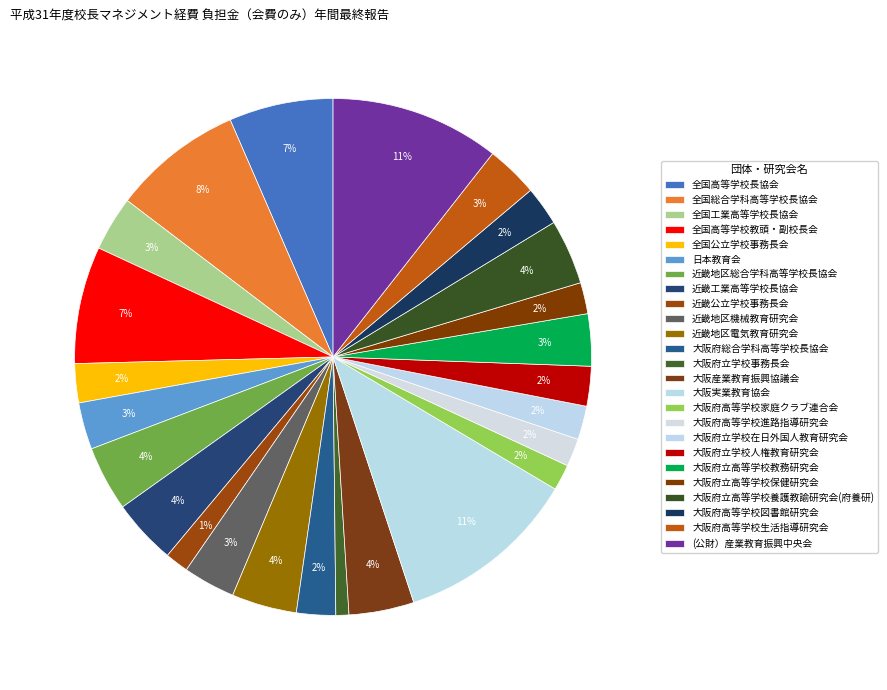

To the nearest percent, what is the combined percentage of 全国公立学校事務長会 and 近畿地区総合学科高等学校長協会?

7%